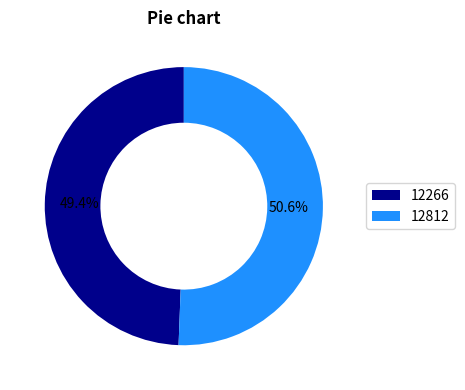

What is the majority slice?

12812